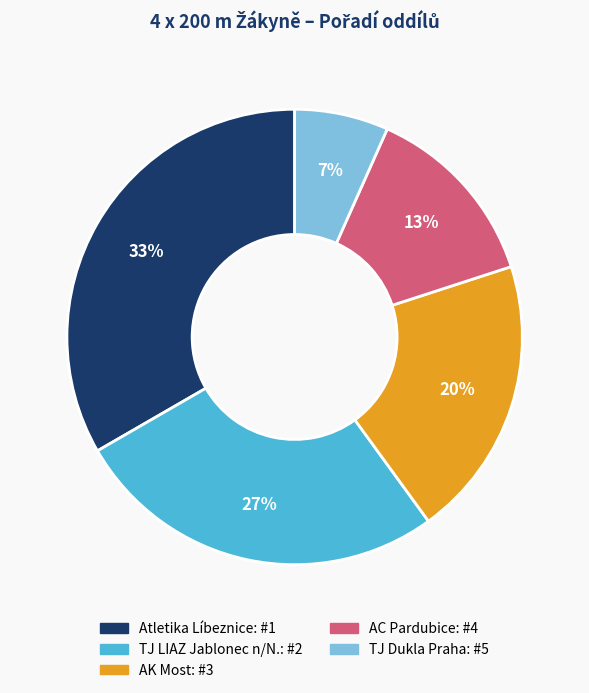

To the nearest percent, what portion does AK Most represent?

20%